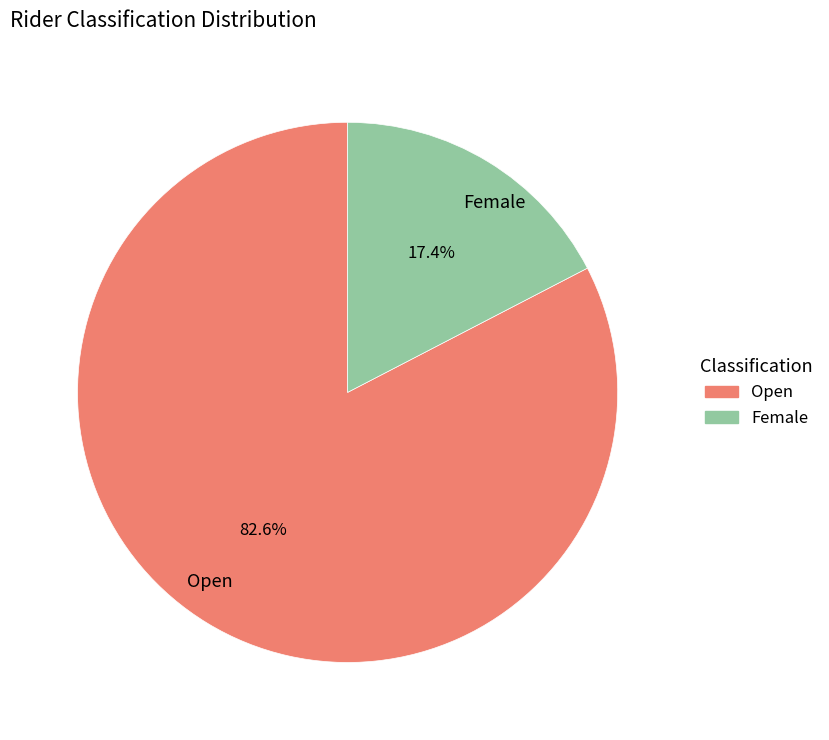

How many slices are in this pie chart?

2